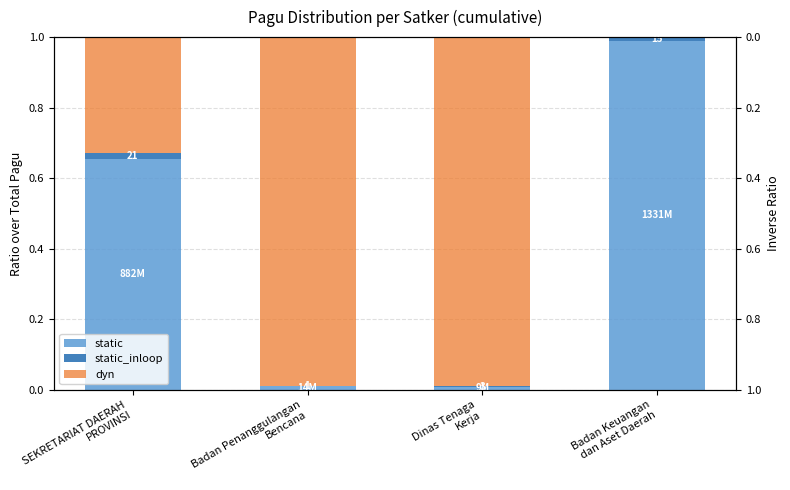

What is the average value of the static series?

0.4